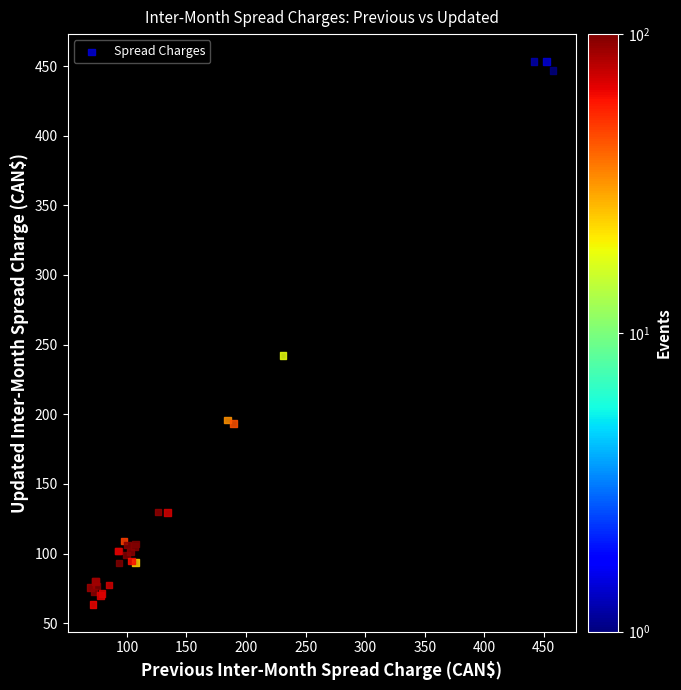

What Y value in the scatter plot is closest to 258?

242.1